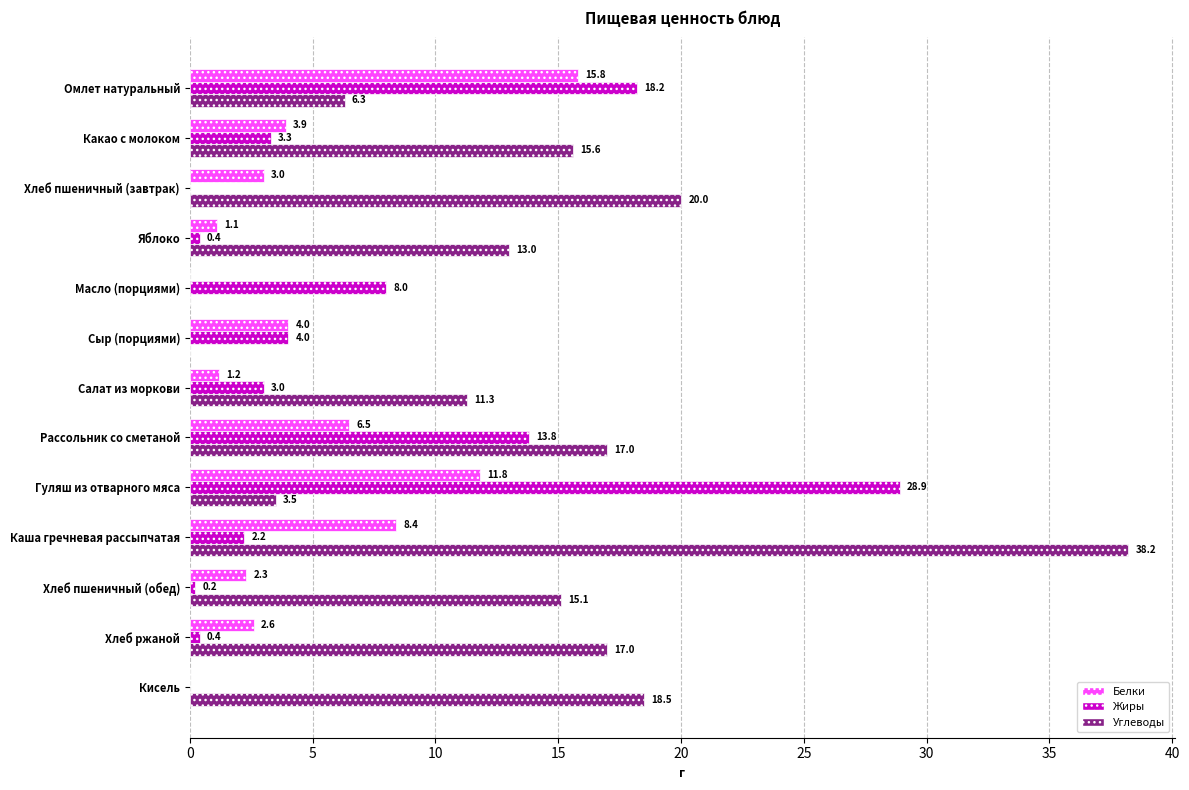

At which category is the sum across all series the highest?

Каша гречневая рассыпчатая